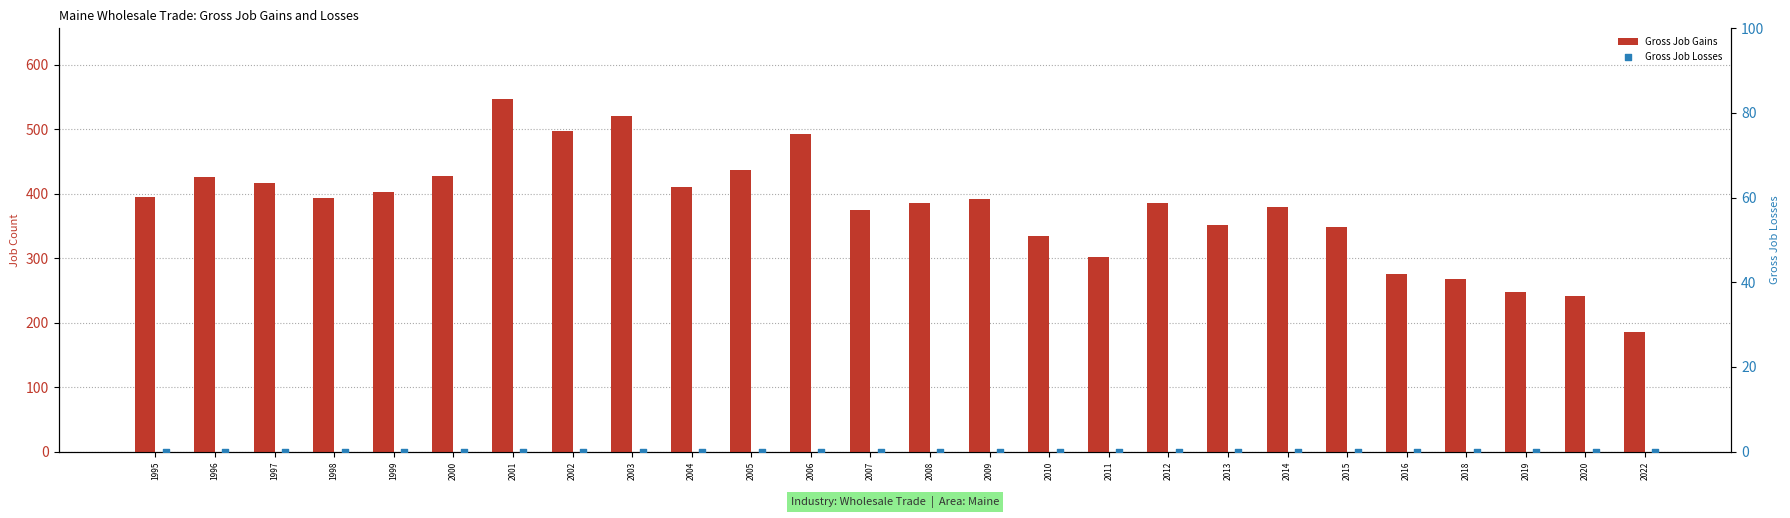

At which category is the sum across all series the highest?

2001